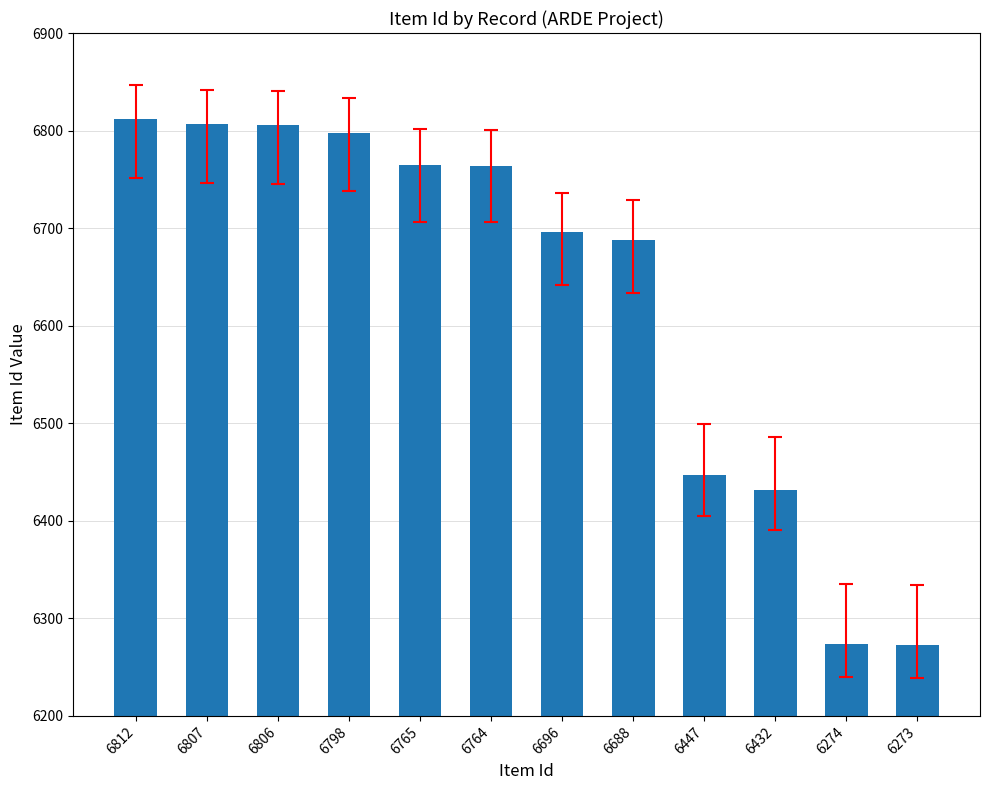

What is the average value?

6630